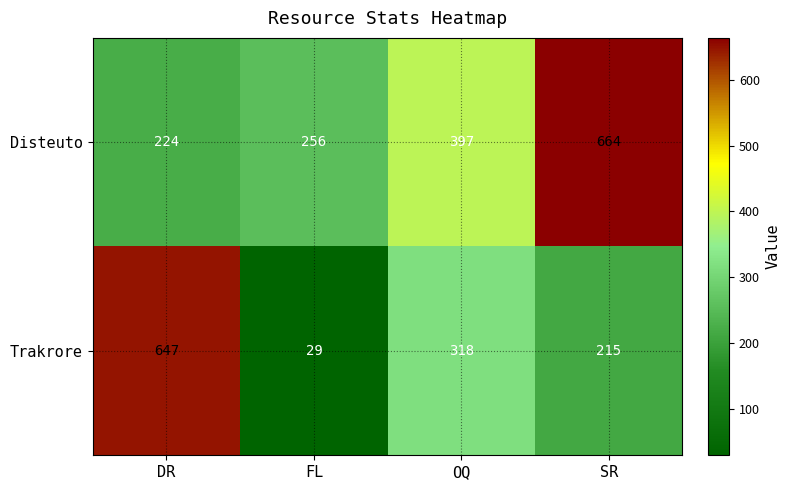

Which series has the widest spread of values?

Trakrore